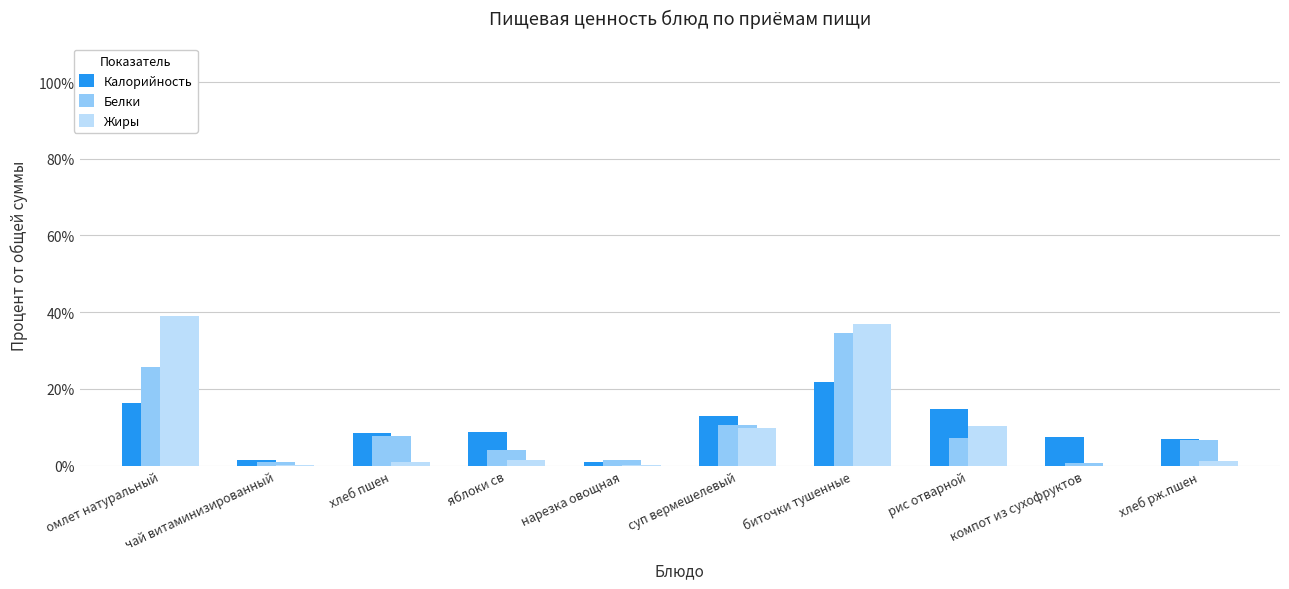

What value does the Белки series have at омлет натуральный?

25.8